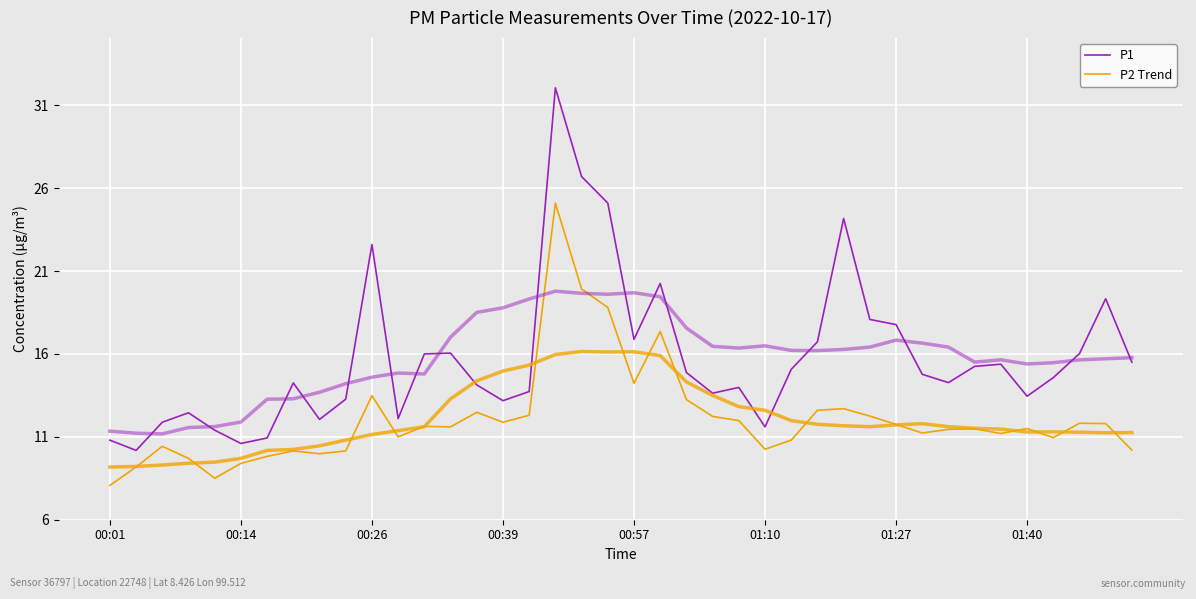

What is the sum of the P1 values at 35 and 36?

28.0